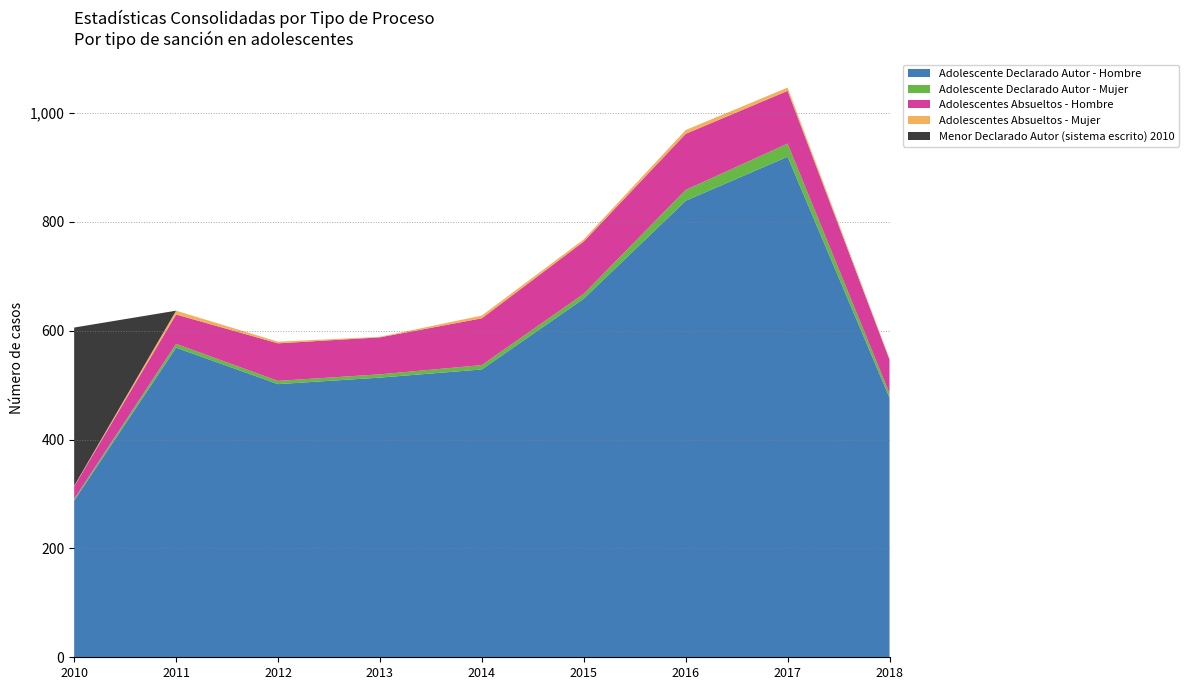

Reading left to right, extract all data points from this chart.

Adolescente Declarado Autor - Hombre: 2010=288	2011=569	2012=502	2013=514	2014=529	2015=659	2016=839	2017=920	2018=477
Adolescente Declarado Autor - Mujer: 2010=3	2011=7	2012=6	2013=6	2014=8	2015=9	2016=20	2017=24	2018=8
Adolescentes Absueltos - Hombre: 2010=23	2011=54	2012=69	2013=68	2014=86	2015=96	2016=103	2017=97	2018=62
Adolescentes Absueltos - Mujer: 2010=1	2011=7	2012=3	2013=1	2014=5	2015=4	2016=7	2017=6	2018=2
Menor Declarado Autor (sistema escrito) 2010: 2010=291	2011=0	2012=0	2013=0	2014=0	2015=0	2016=0	2017=0	2018=0